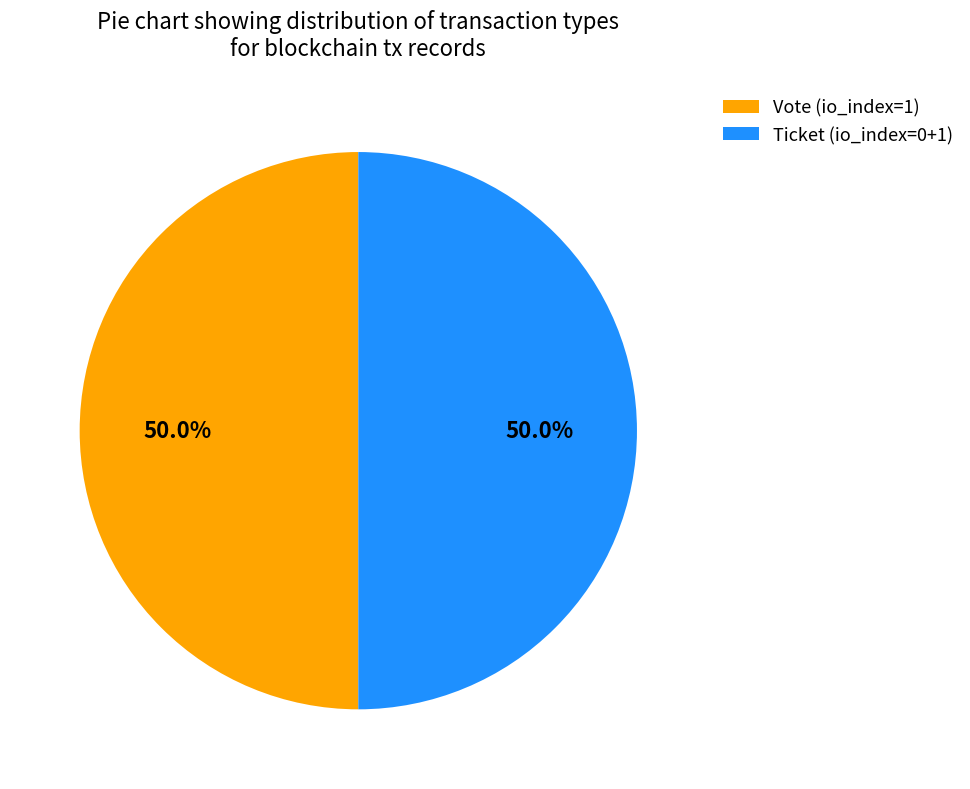

How many segments does this pie chart have?

2